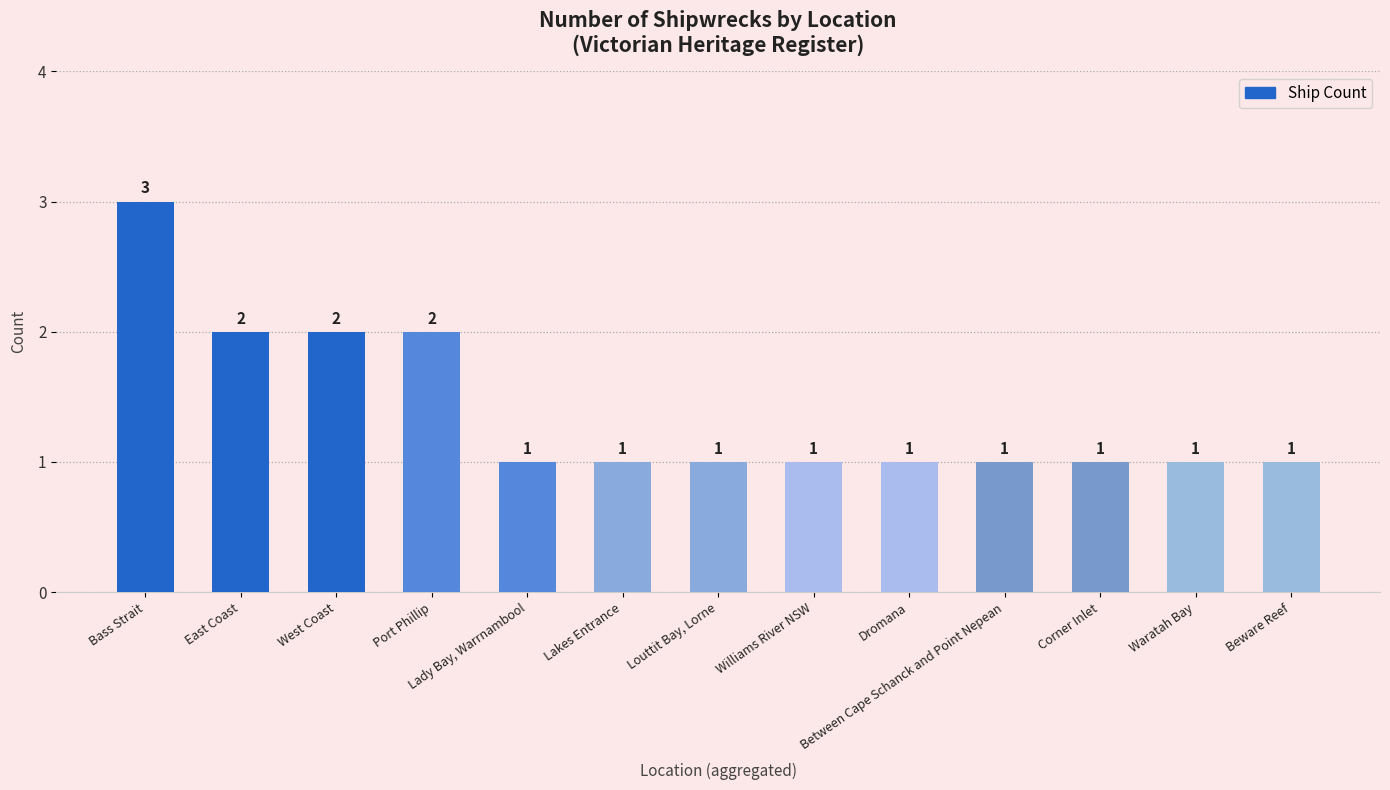

What is the change in value from Port Phillip to Waratah Bay?

-1